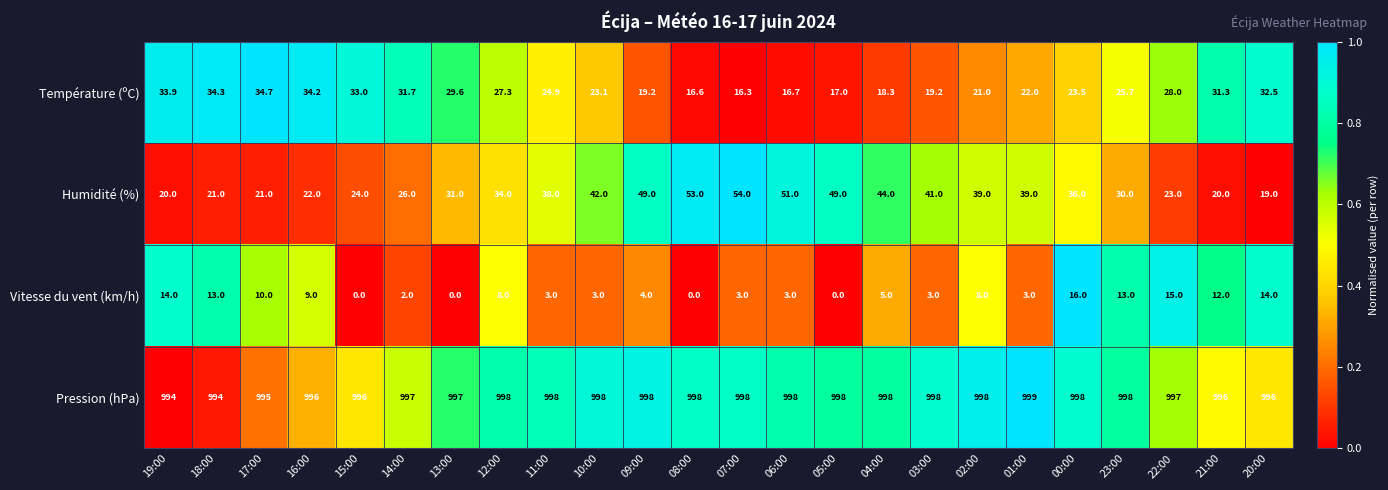

At how many categories does at least one series exceed 0?

24